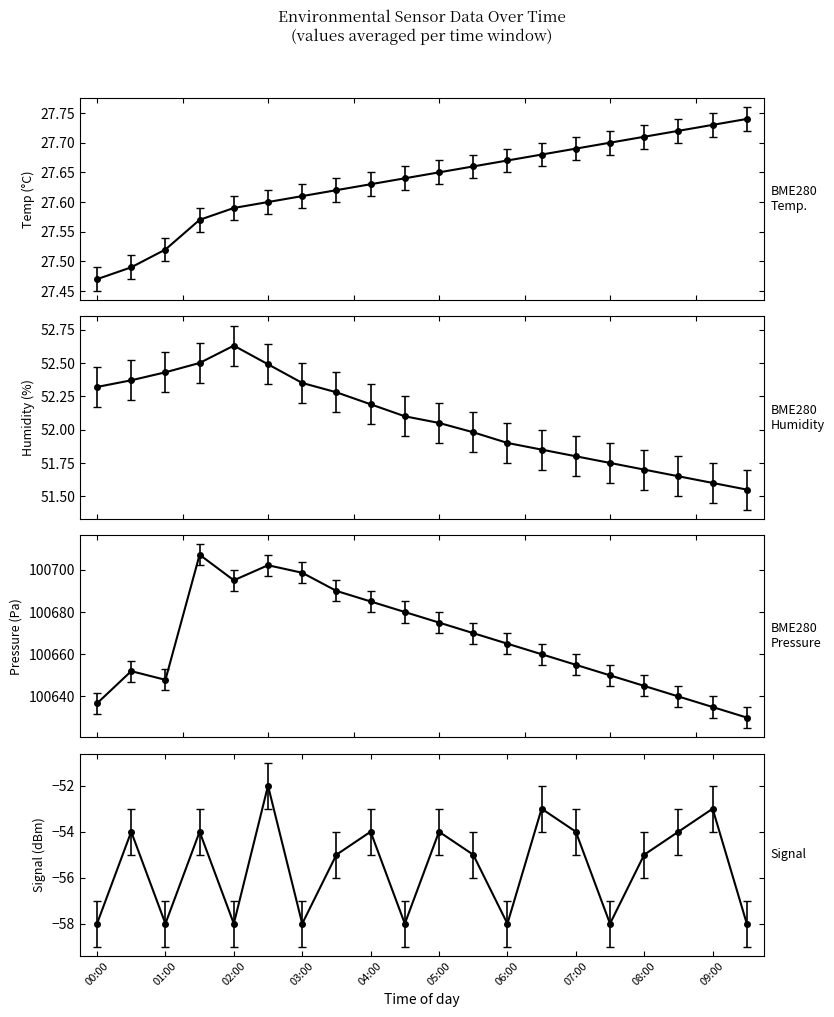

What is the maximum value shown in the chart?

100707.1